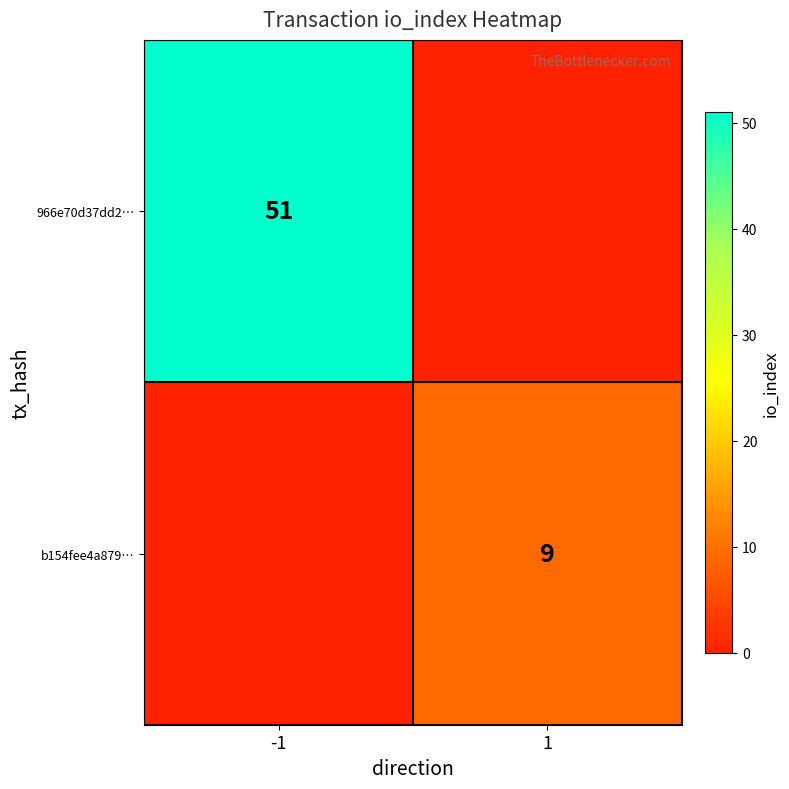

Is it true that 966e70d37dd2… equals 24 at -1?

False